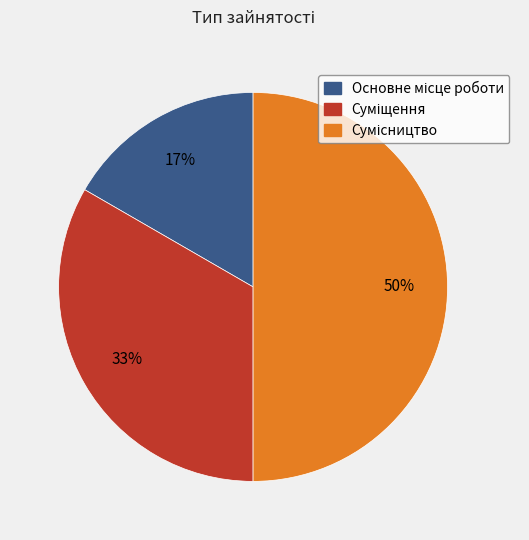

To the nearest percent, what is the difference between the largest and smallest slice percentages?

33%